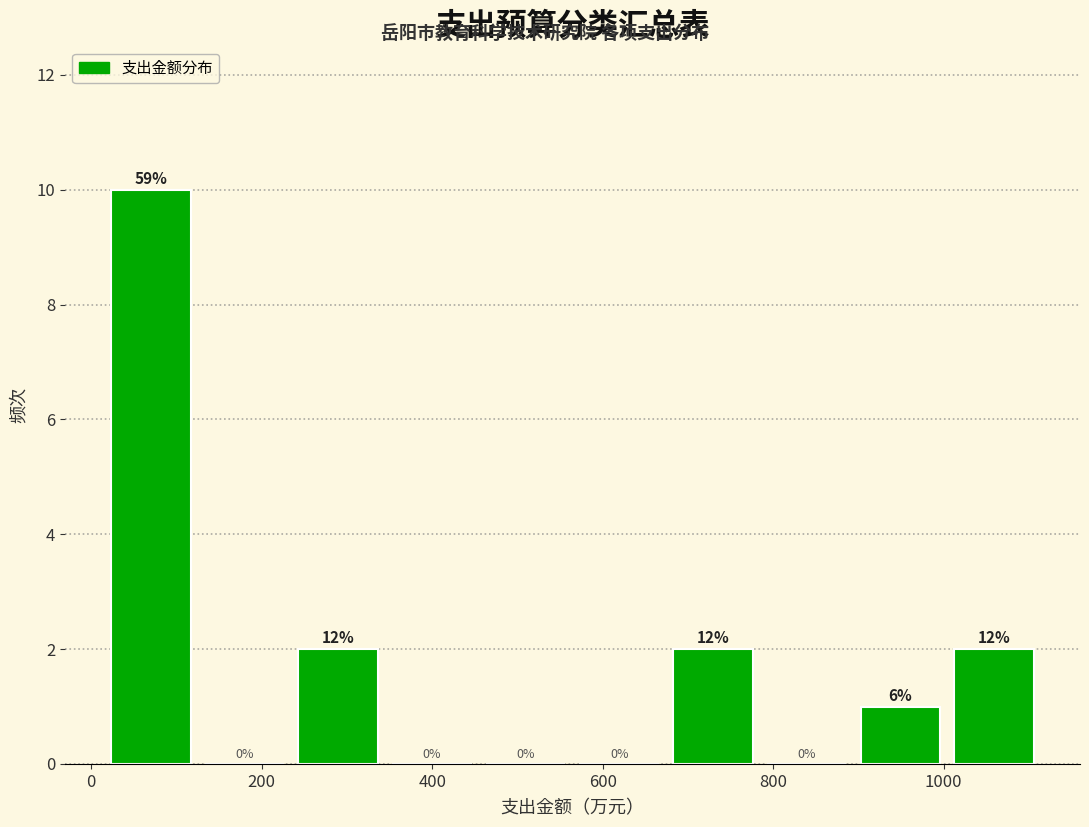

Over which range of the x-axis is the bar tallest?

20 to 120